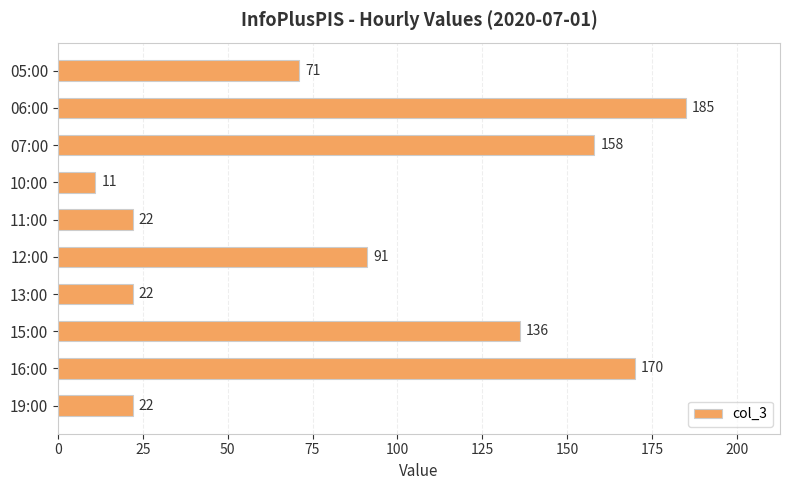

Is it true that the value at 15:00 is 213?

False